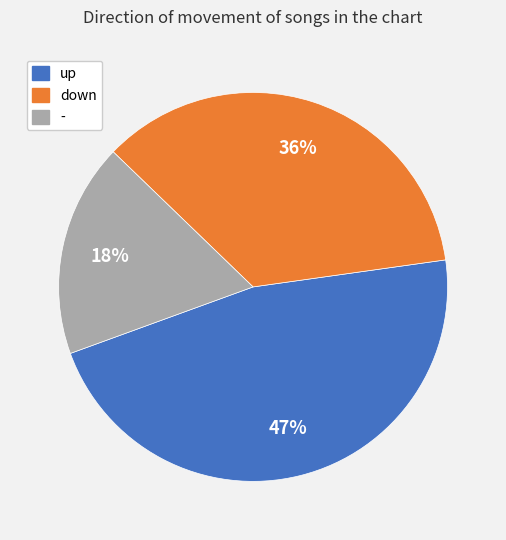

To the nearest percent, what percentage of the pie is down?

36%